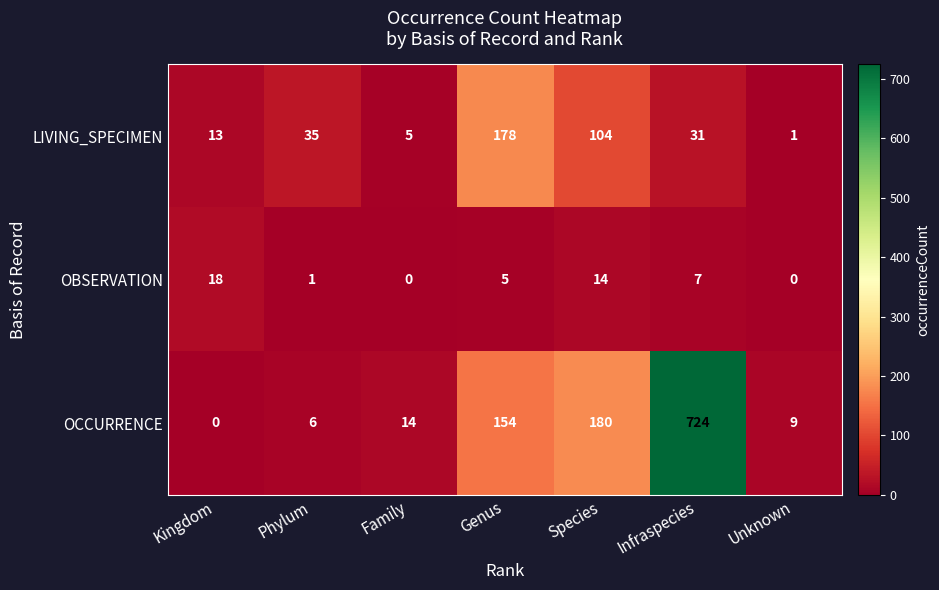

At which category is the sum across all series the highest?

Infraspecies